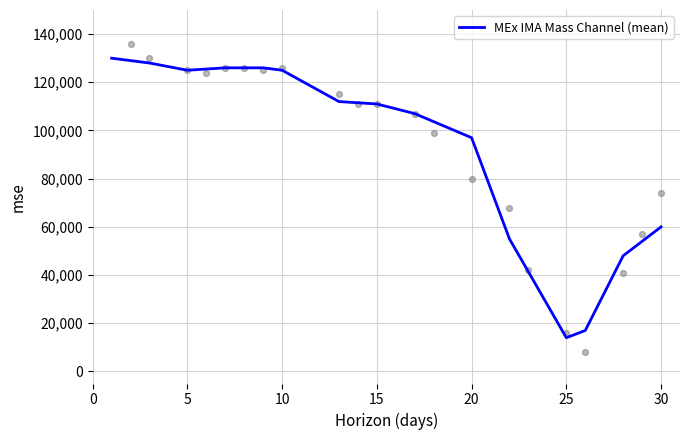

The value of MEx IMA Mass Channel (mean) at 15 is 189944. True or false?

False